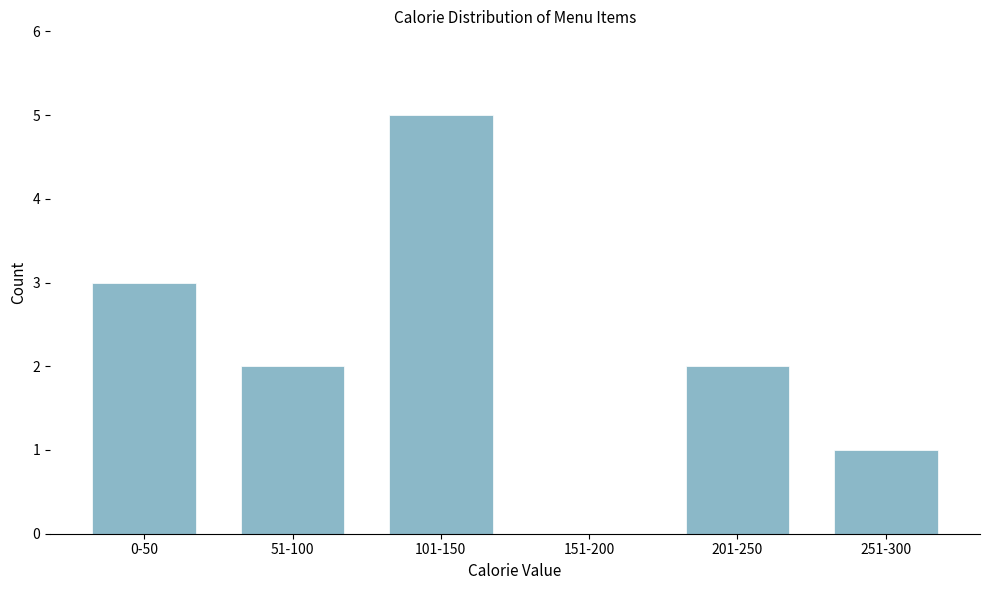

Reading left to right, extract all data points from this chart.

0-50=3	51-100=2	101-150=5	151-200=0	201-250=2	251-300=1